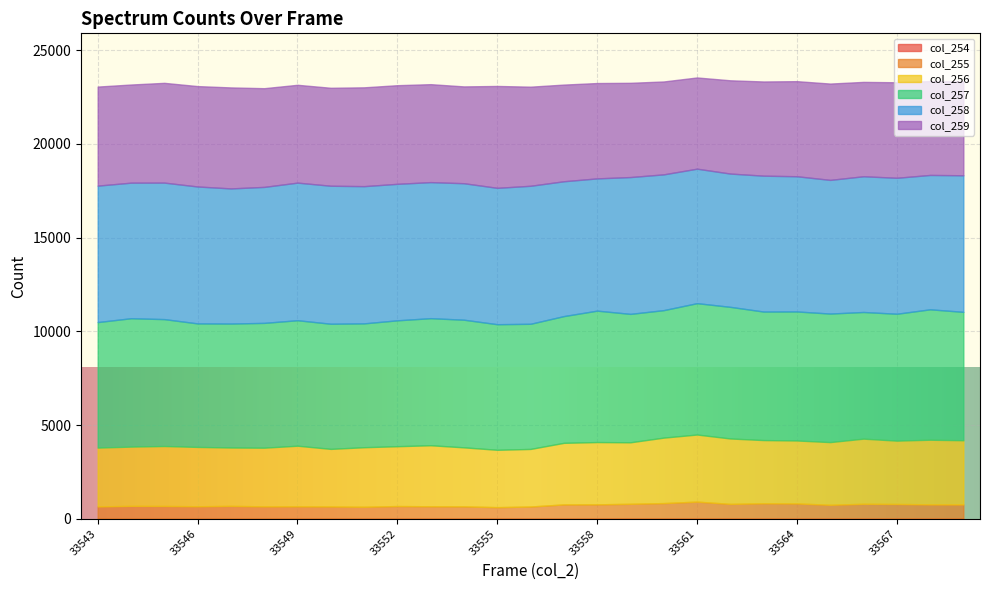

Read the col_255 value at 33551, to the nearest 5.

645